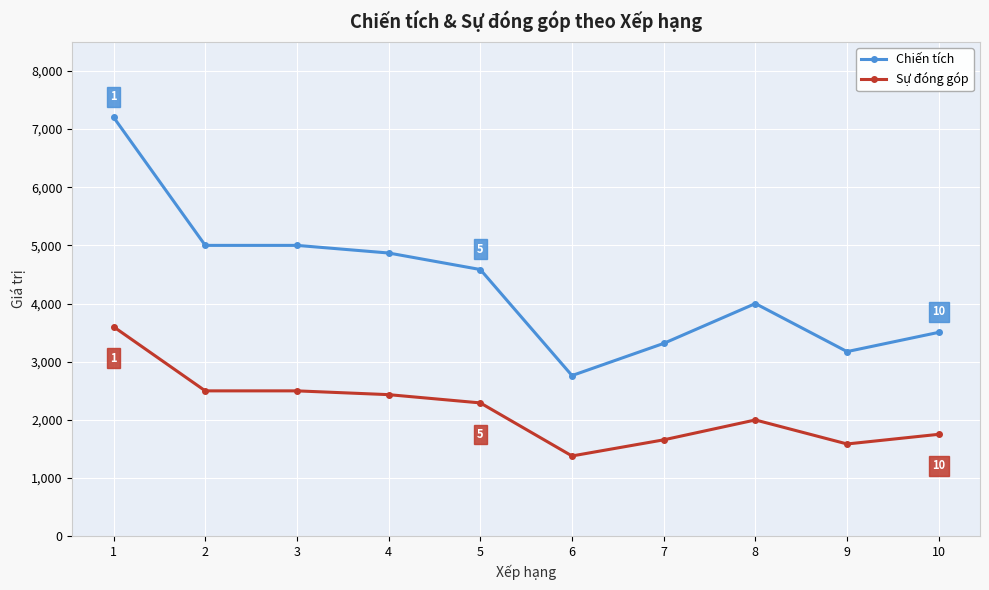

At 1, list the series in order from largest to smallest.

Chiến tích, Sự đóng góp